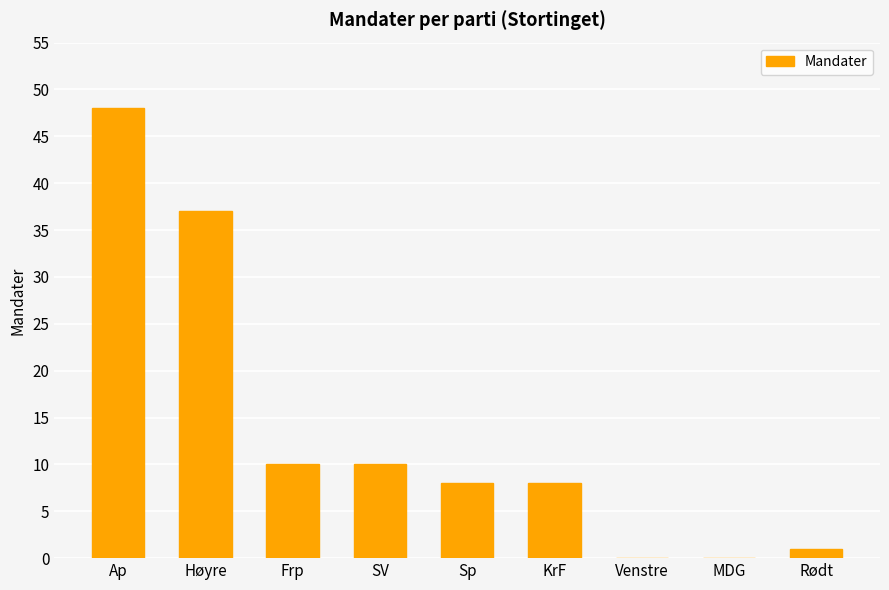

Which has a higher value, Frp or KrF?

Frp